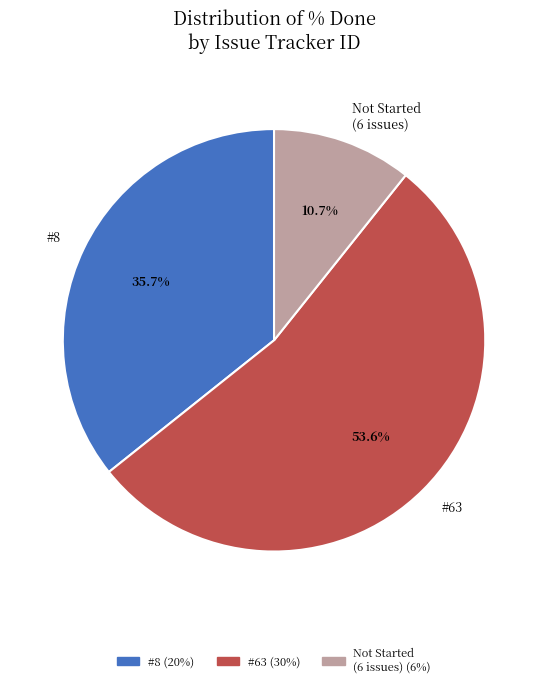

What percentage is NOT represented by #63?

46.4%